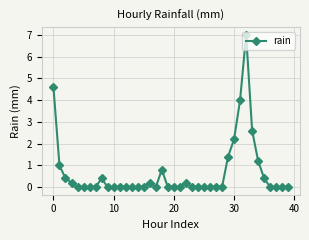

How many data points does each series have?

40